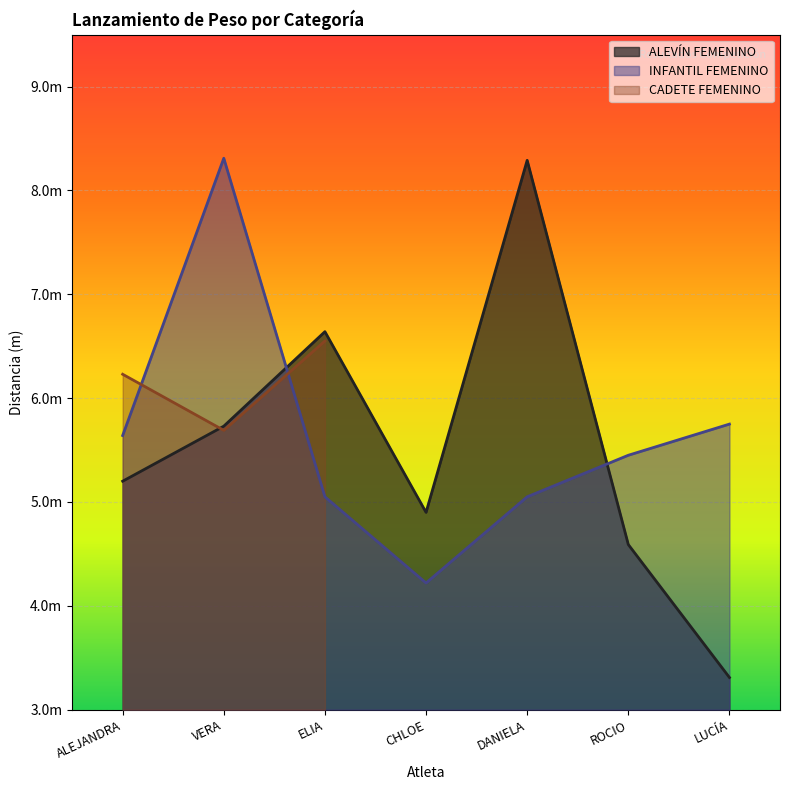

What is the approximate value of ALEVÍN FEMENINO at VERA?

5.7